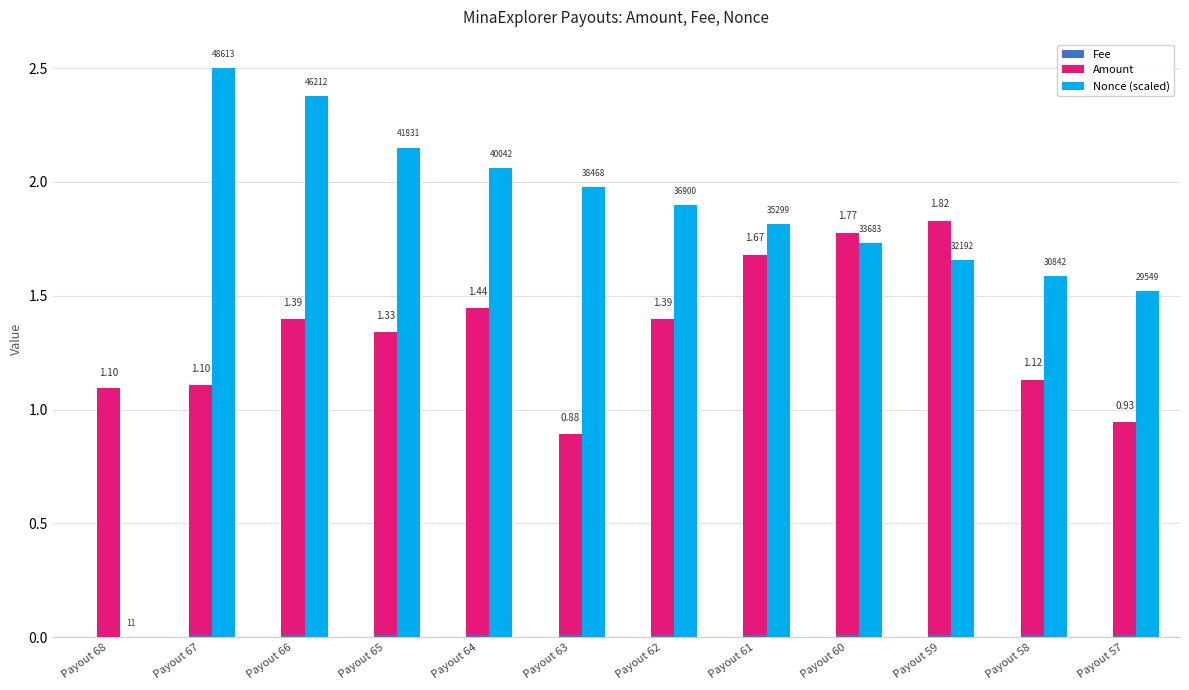

Rank the series by their average value, from lowest to highest.

Fee, Amount, Nonce (scaled)